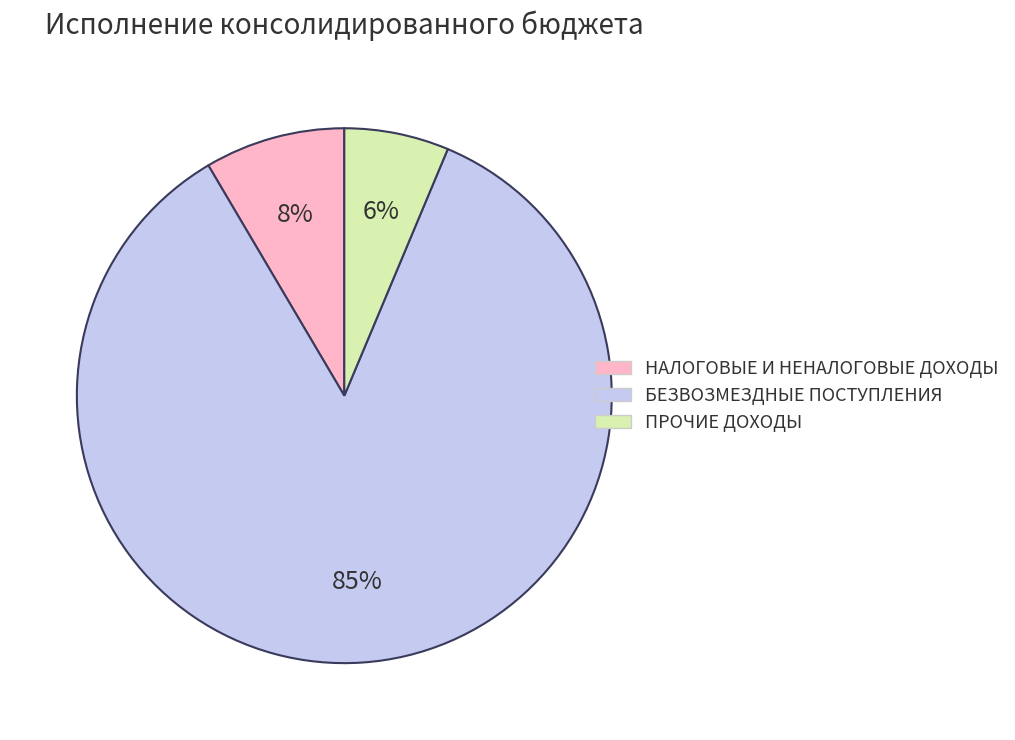

To the nearest percent, what is the average slice percentage?

33%